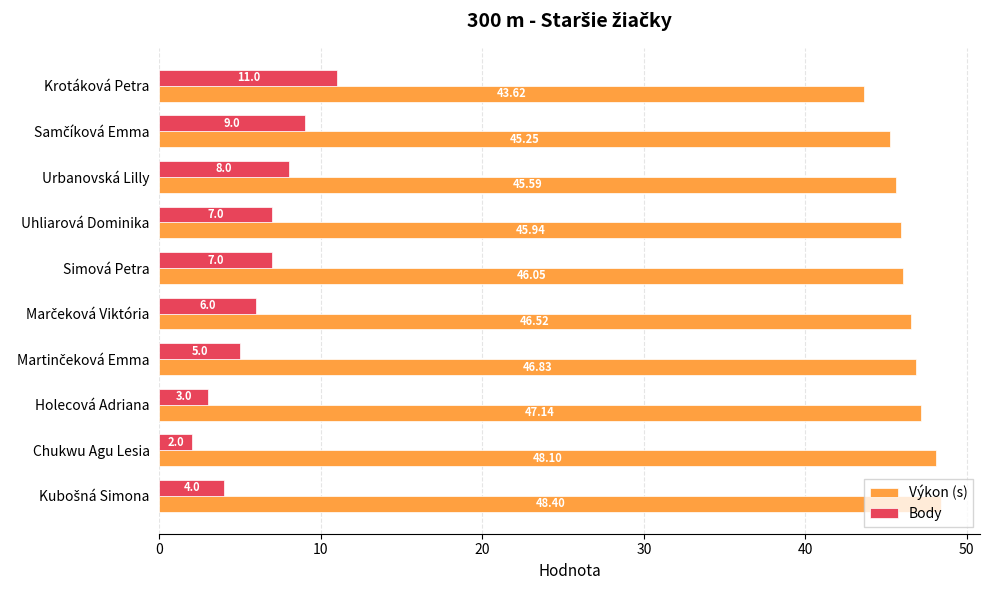

Which series has the widest spread of values?

Body